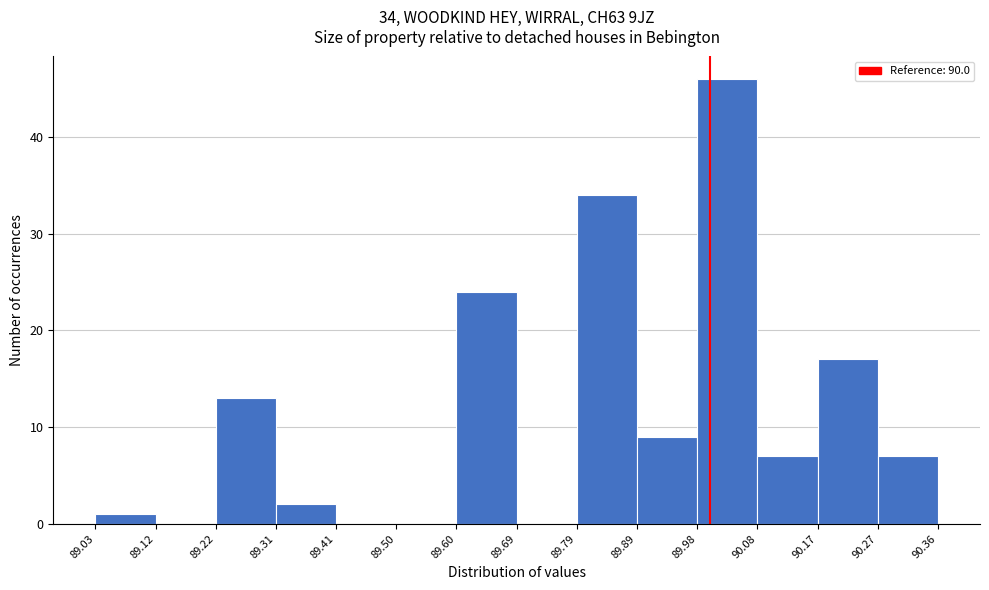

Which range on the x-axis has the tallest bar?

89.98 to 90.08